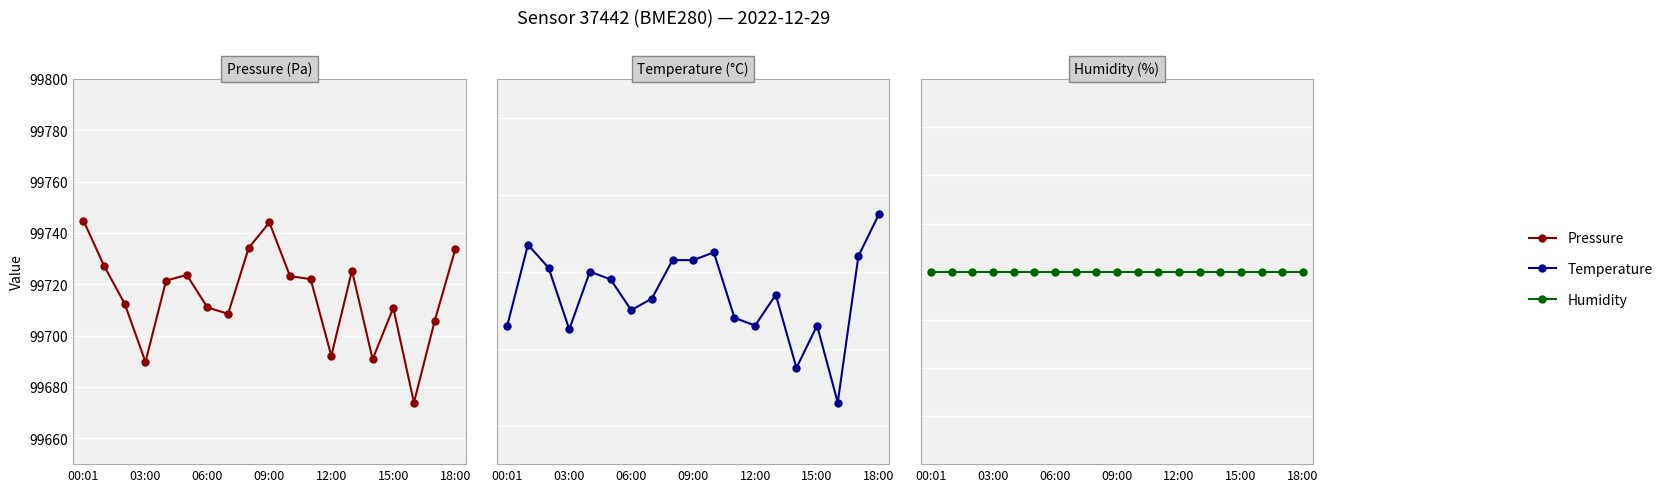

Count the number of data series in this chart.

3